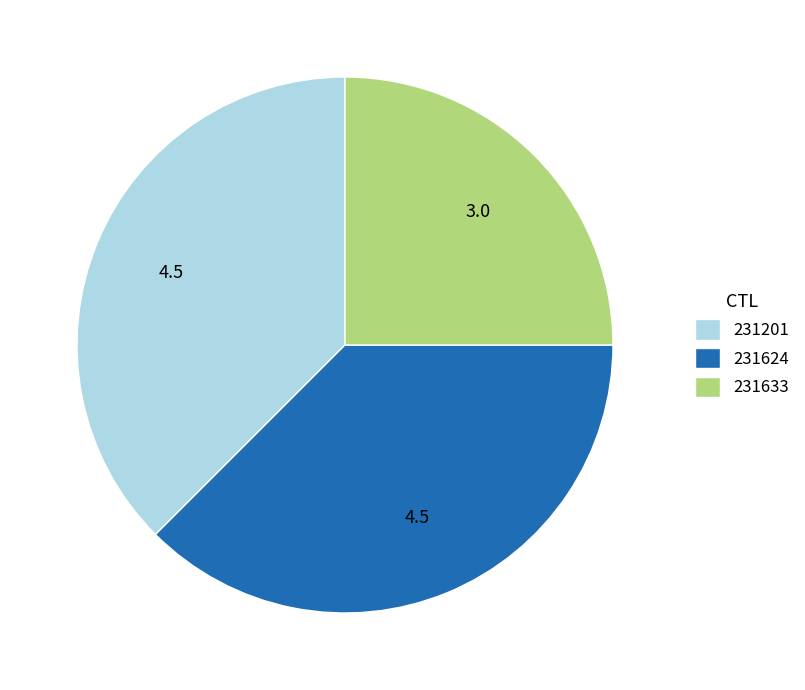

The 231633 slice represents 25% of the pie. True or false?

True